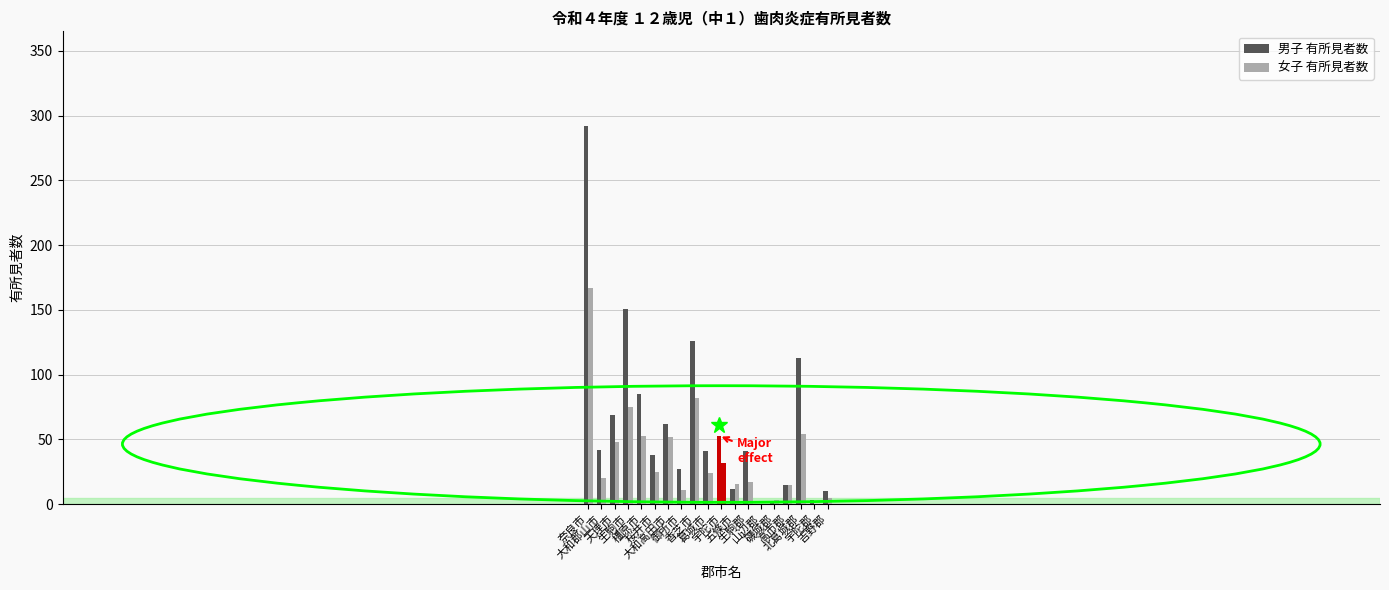

How many groups of bars are there?

19